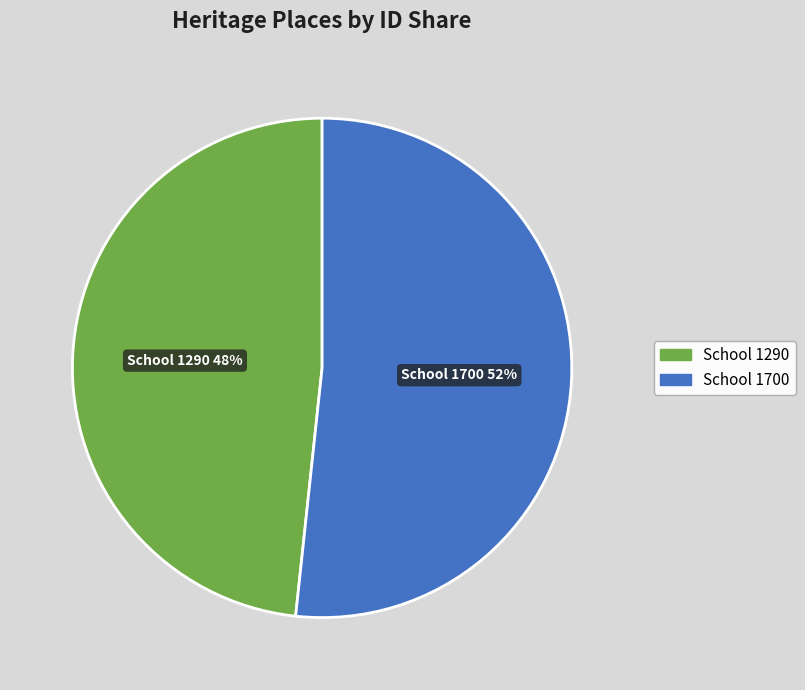

To the nearest percent, what is the average slice percentage?

50%